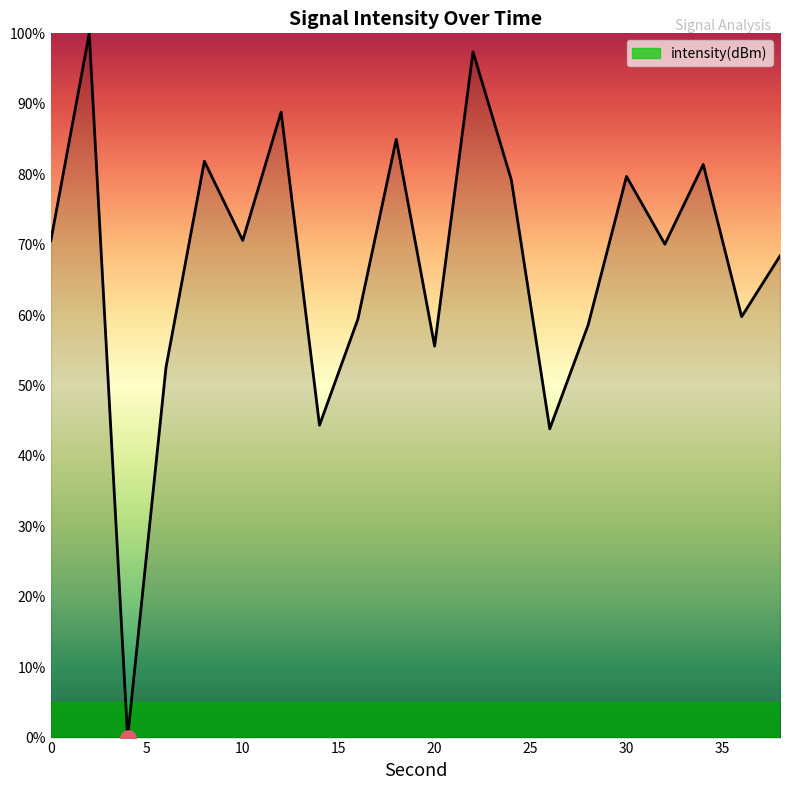

What is the difference between the maximum and minimum values?

100.0